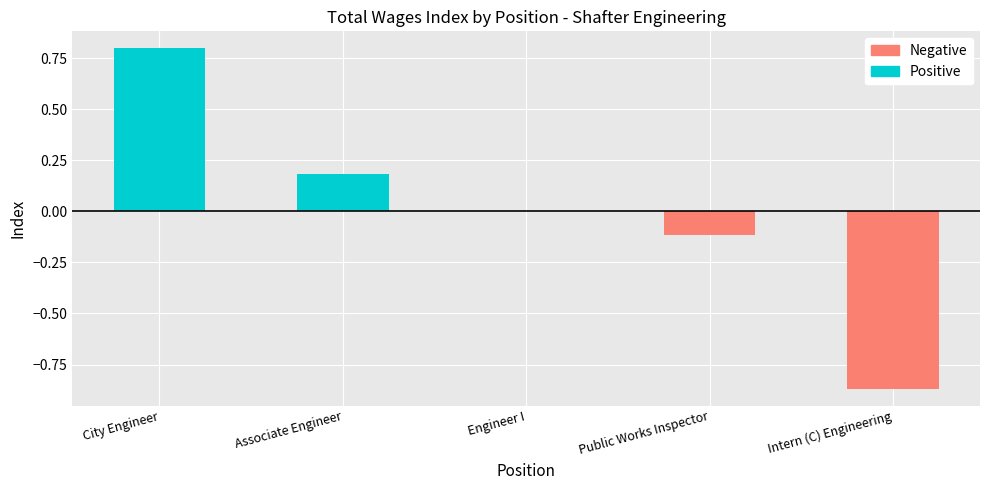

What are all the series names shown in the legend?

Positive, Negative